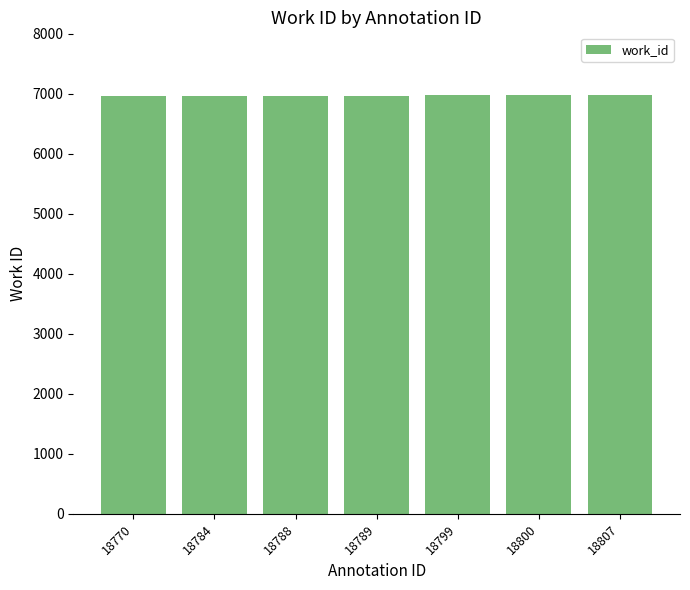

Approximately how many times larger is the value at 18807 compared to 18789?

1.0